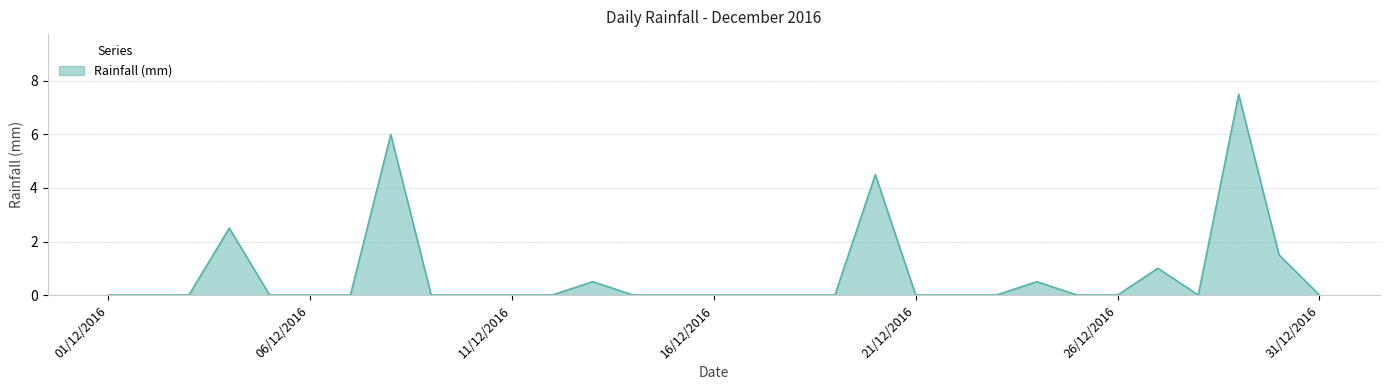

What is the greatest value displayed?

7.5